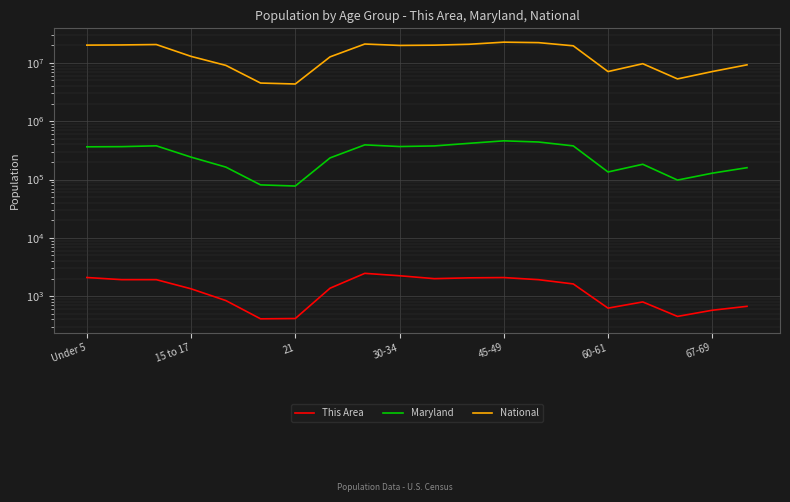

What position from the left is 13?

14